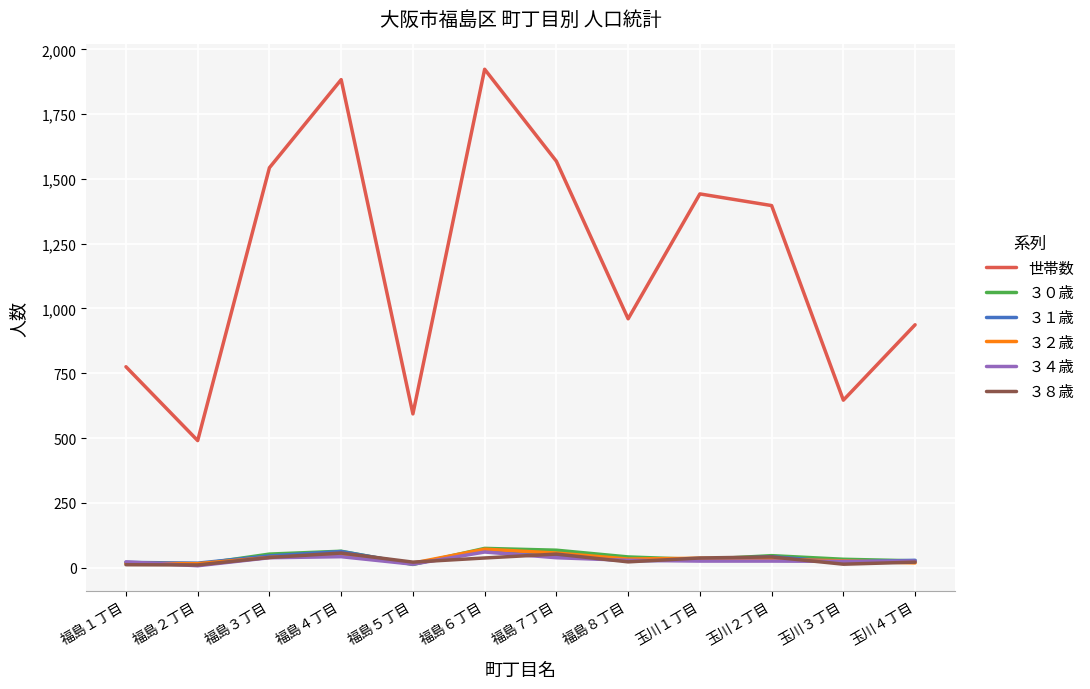

True or false: 世帯数 and ３８歳 cross at least once.

False